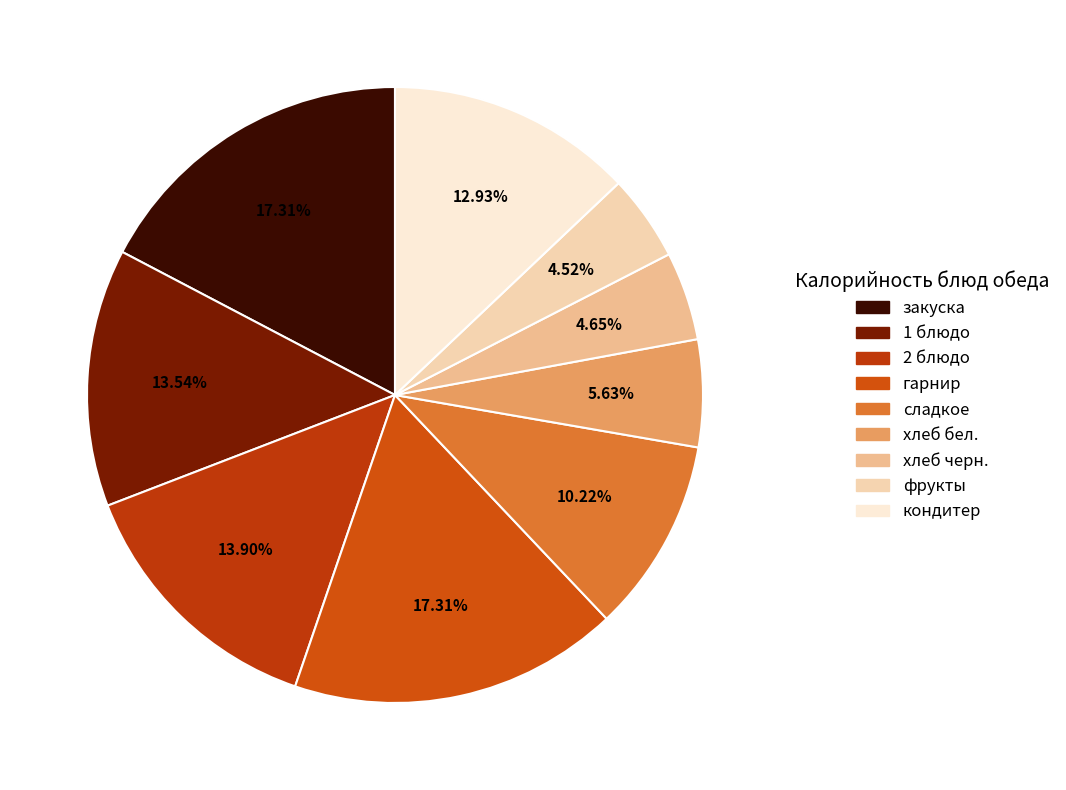

Rank the categories by value from lowest to highest.

фрукты, хлеб черн., хлеб бел., сладкое, кондитер, 1 блюдо, 2 блюдо, закуска, гарнир